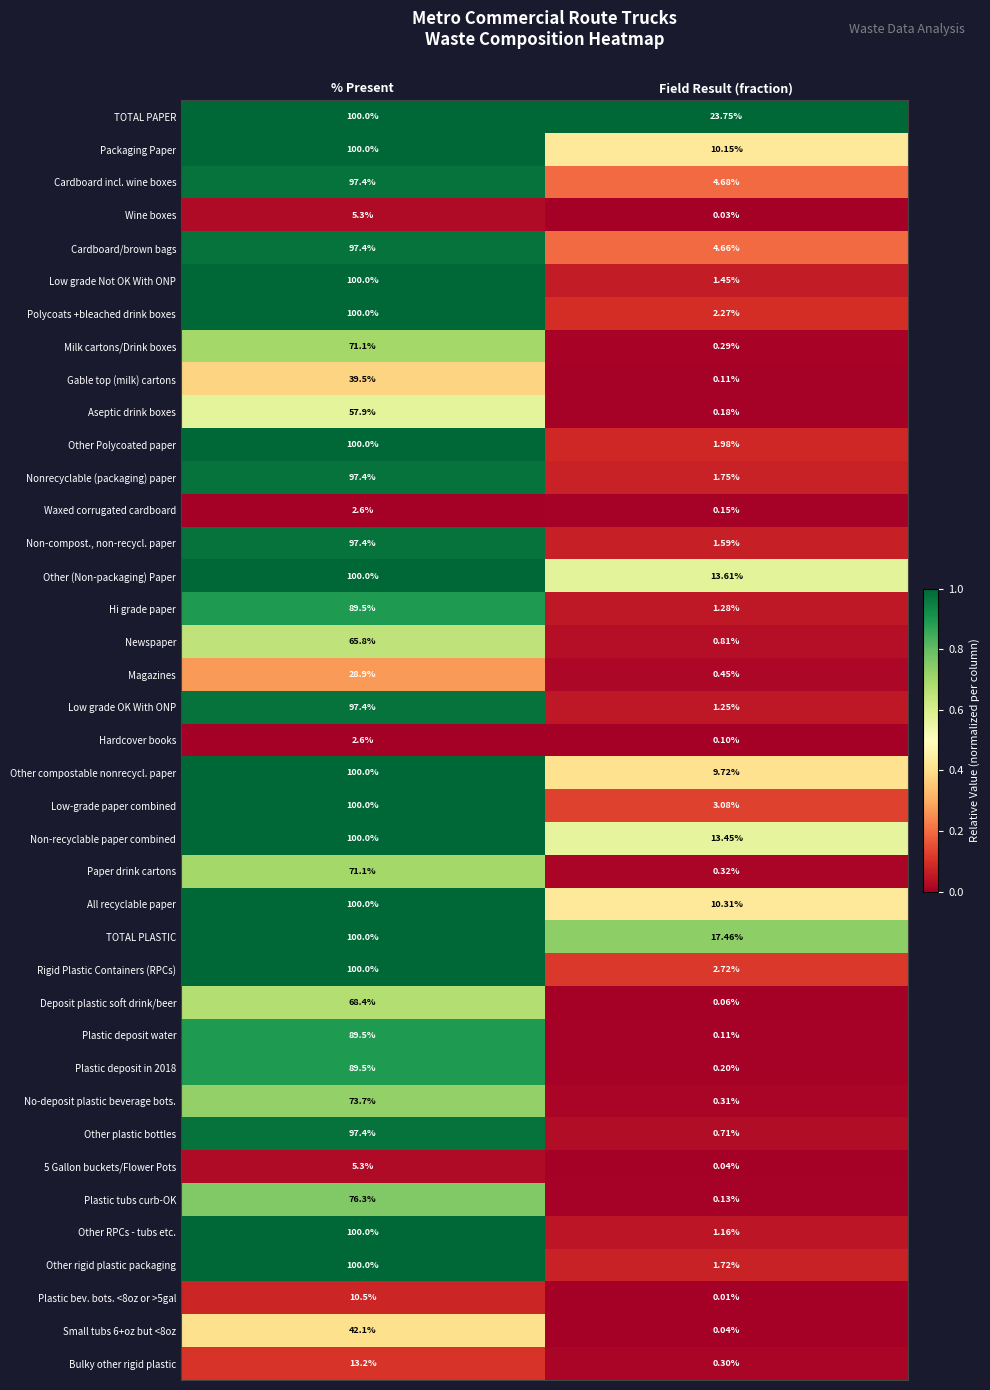

Count the number of categories in the chart.

2